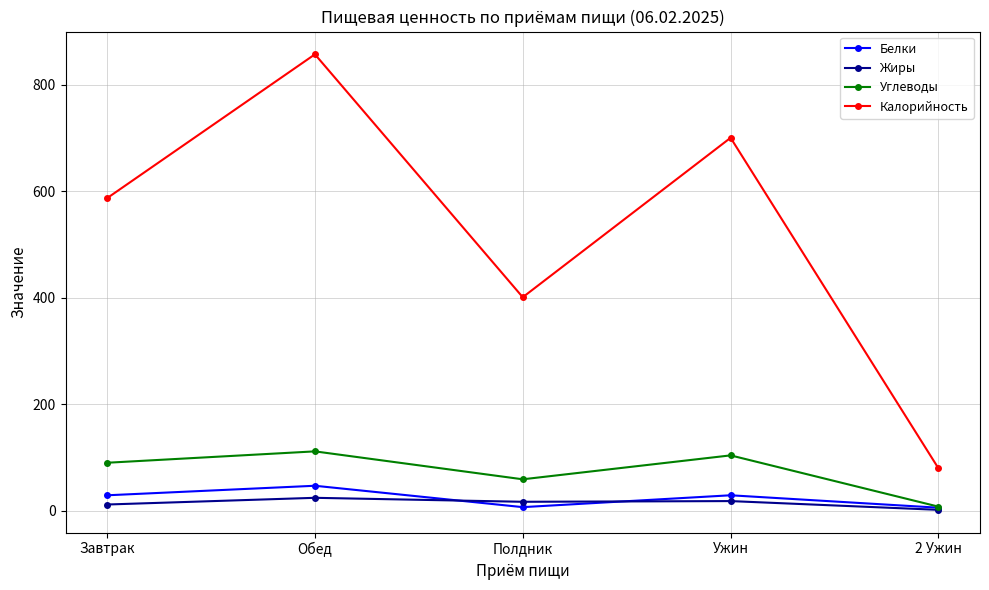

Which series has the largest total across all categories?

Калорийность